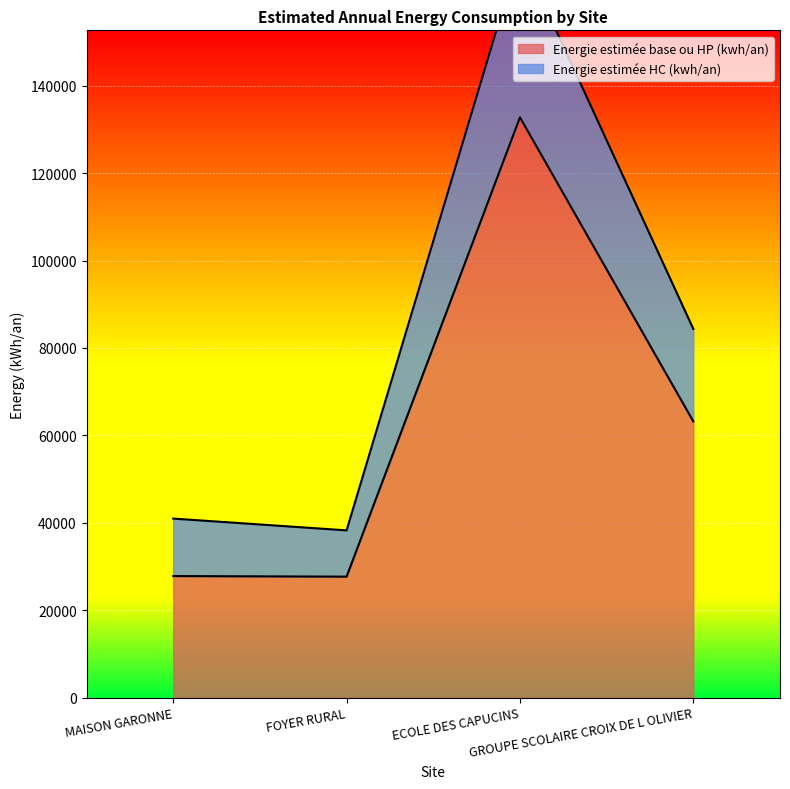

True or false: Energie estimée base ou HP (kwh/an) and Energie estimée HC (kwh/an) cross at least once.

False